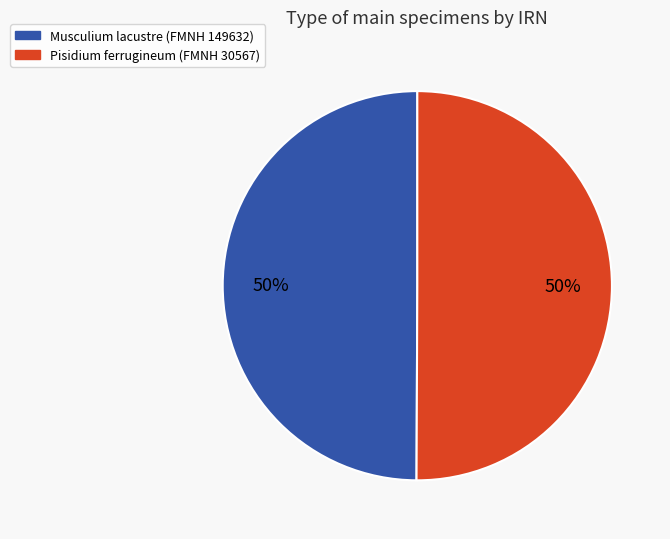

What is the ratio of the value at Musculium lacustre (FMNH 149632) to the value at Pisidium ferrugineum (FMNH 30567)?

1.0